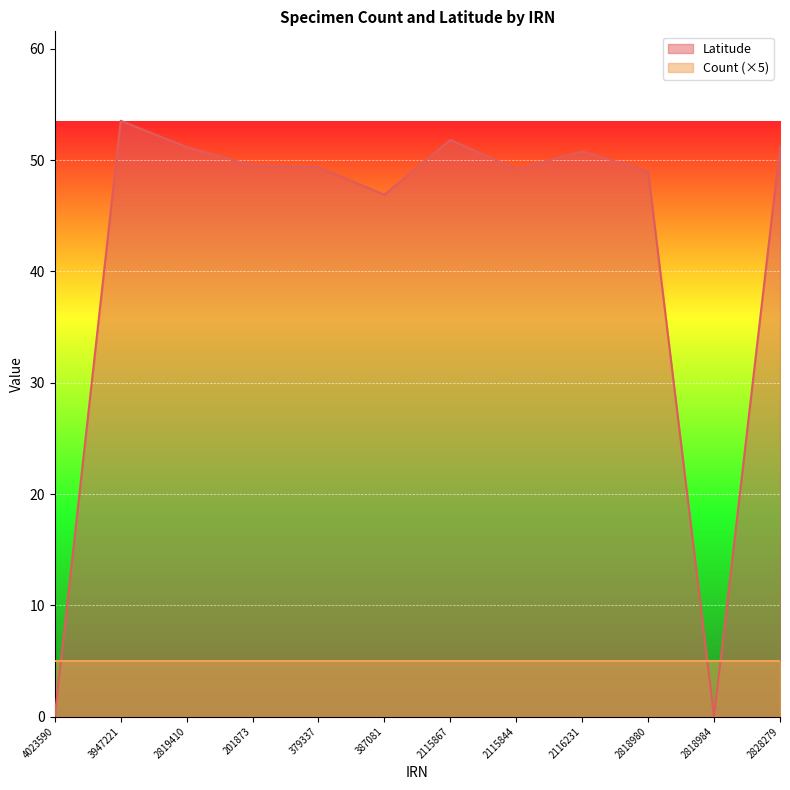

True or false: the data shows 51.8 at 2115867.

True